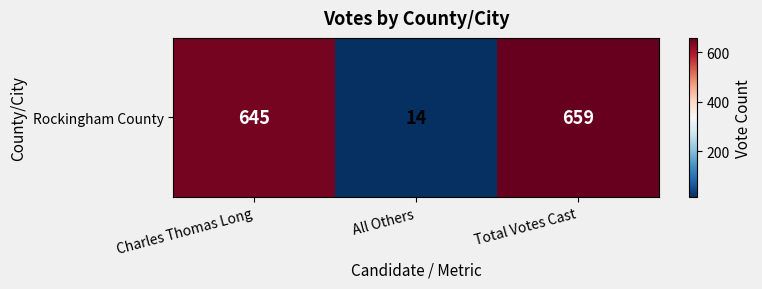

What is the smallest value displayed?

14